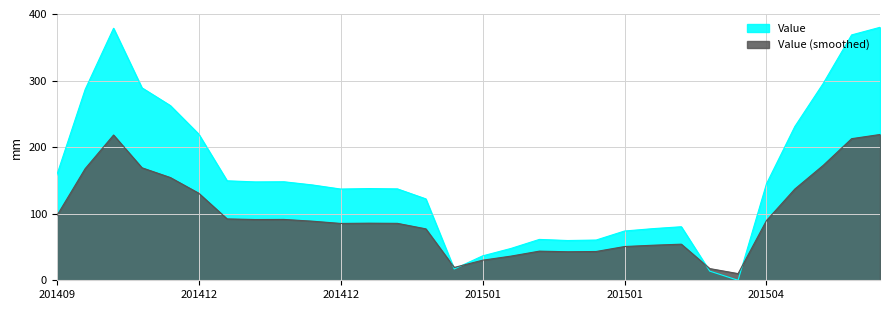

At which label is the value closest to 190?

201412